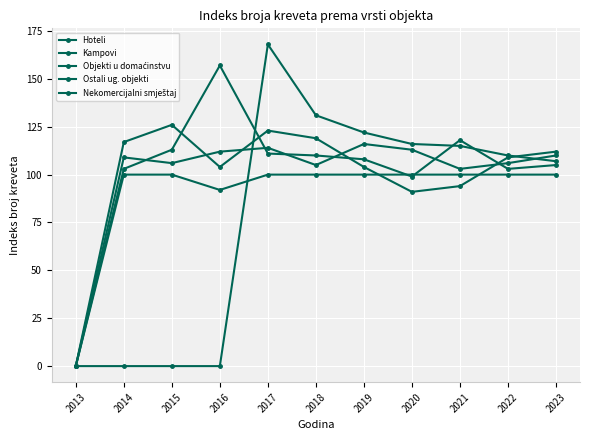

How many series are shown in this chart?

5